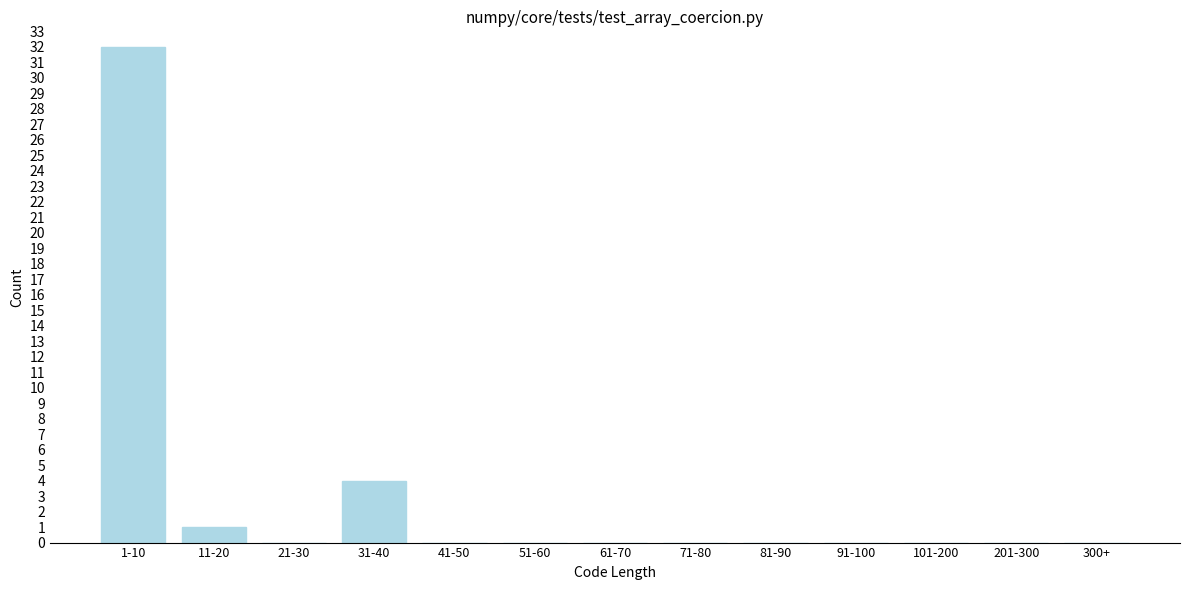

Reading right to left, transcribe all the data shown in this chart.

300+=0	201-300=0	101-200=0	91-100=0	81-90=0	71-80=0	61-70=0	51-60=0	41-50=0	31-40=4	21-30=0	11-20=1	1-10=32